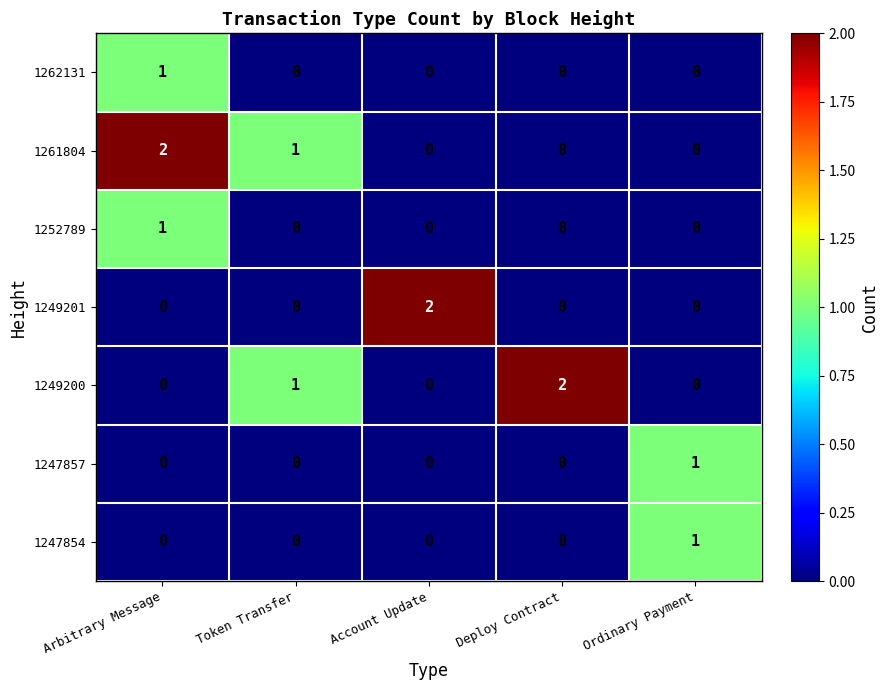

At which category is the sum across all series the highest?

Arbitrary Message